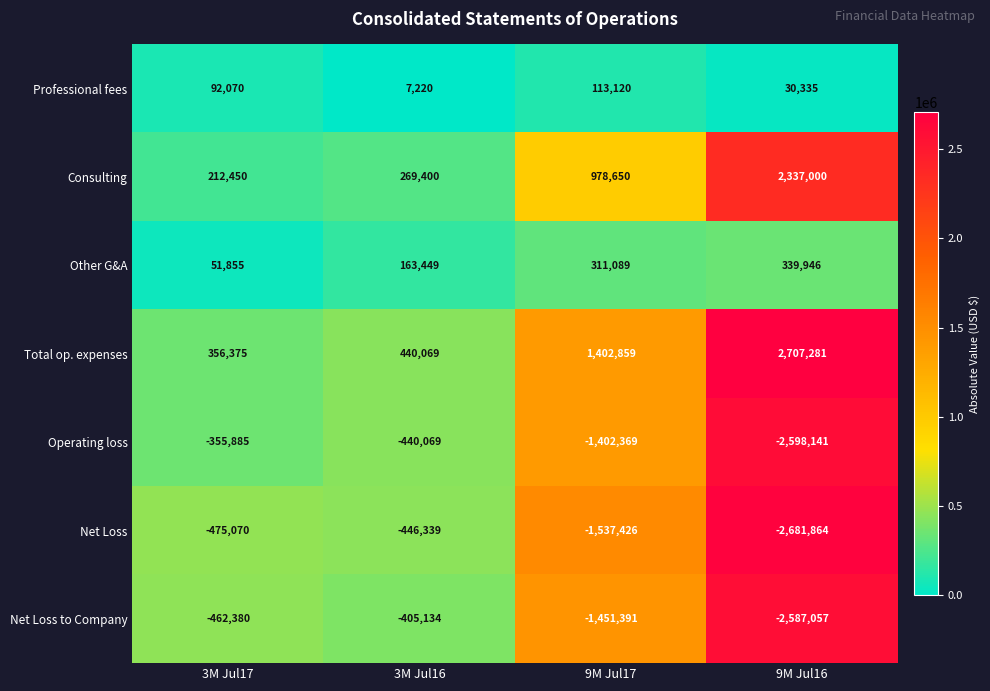

Reading left to right, what are all the values shown in this chart?

Professional fees: 92070	7220	113120	30335
Consulting: 212450	269400	978650	2337000
Other G&A: 51855	163449	311089	339946
Total op. expenses: 356375	440069	1402859	2707281
Operating loss: -355885	-440069	-1402369	-2598141
Net Loss: -475070	-446339	-1537426	-2681864
Net Loss to Company: -462380	-405134	-1451391	-2587057